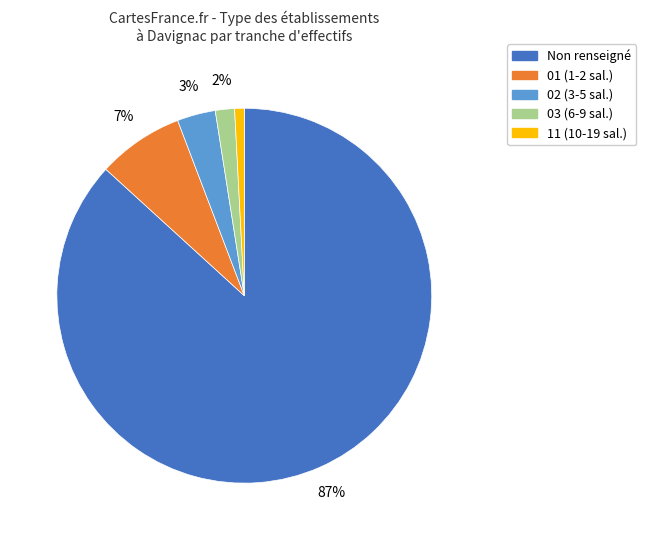

The Non renseigné slice represents 79% of the pie. True or false?

False